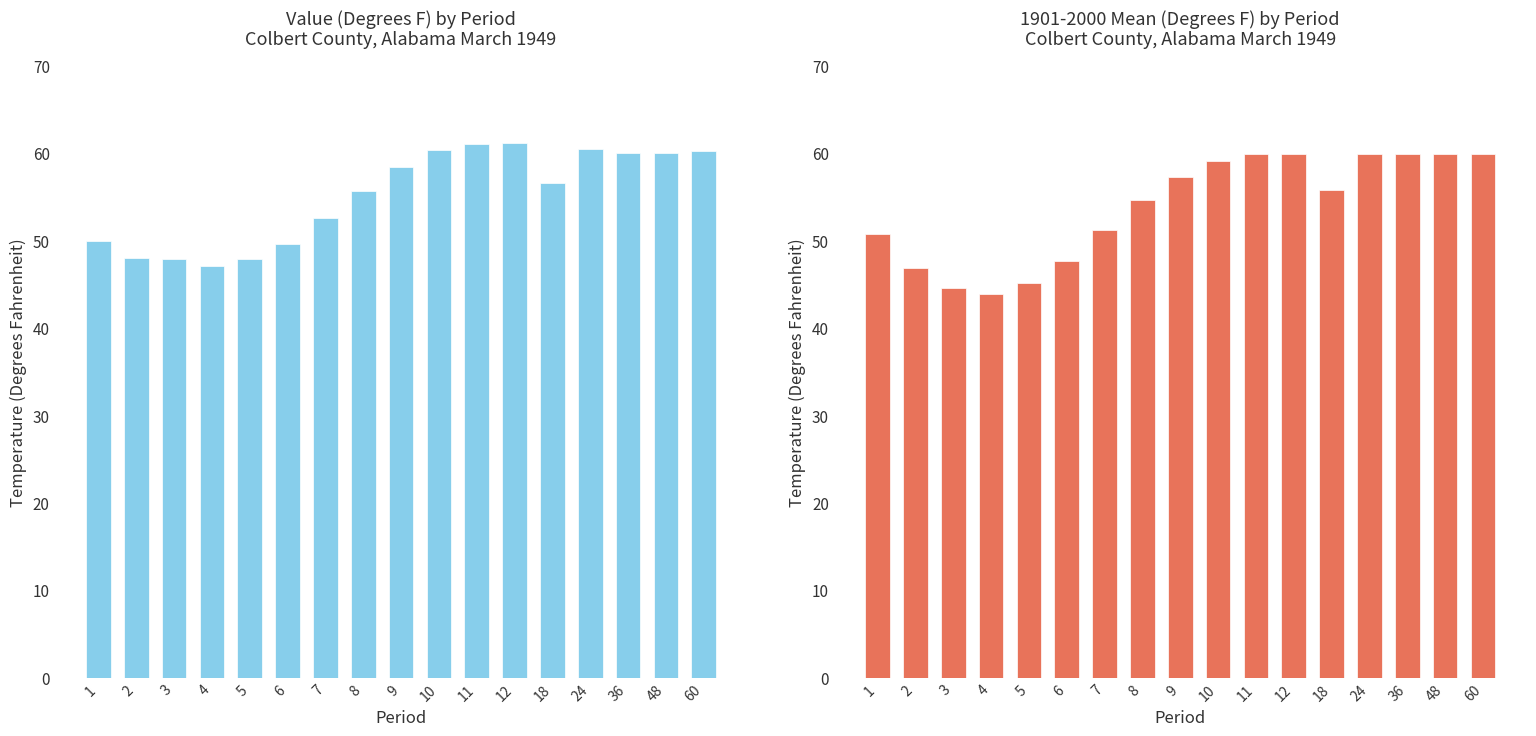

What is the sum of the 1901-2000 Mean values at 60 and 4?

103.8